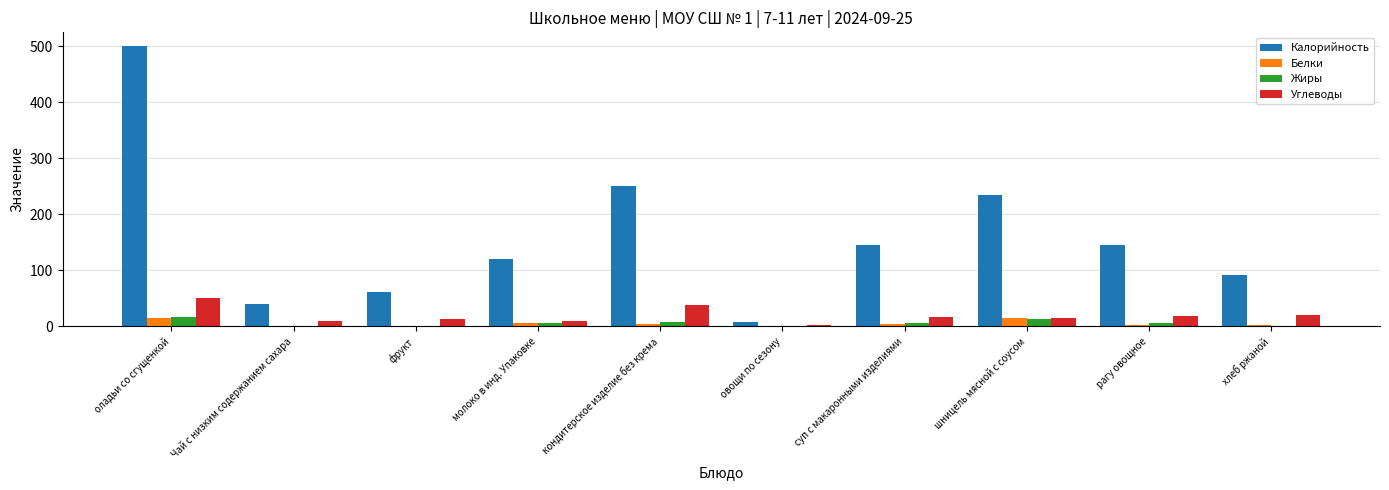

Read the Жиры value at суп с макаронными изделиями.

6.7